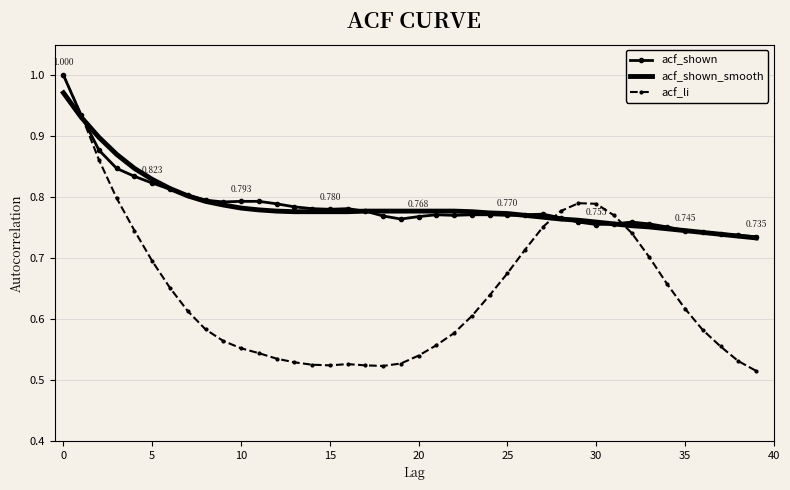

Which series has the largest range (max minus min)?

acf_li